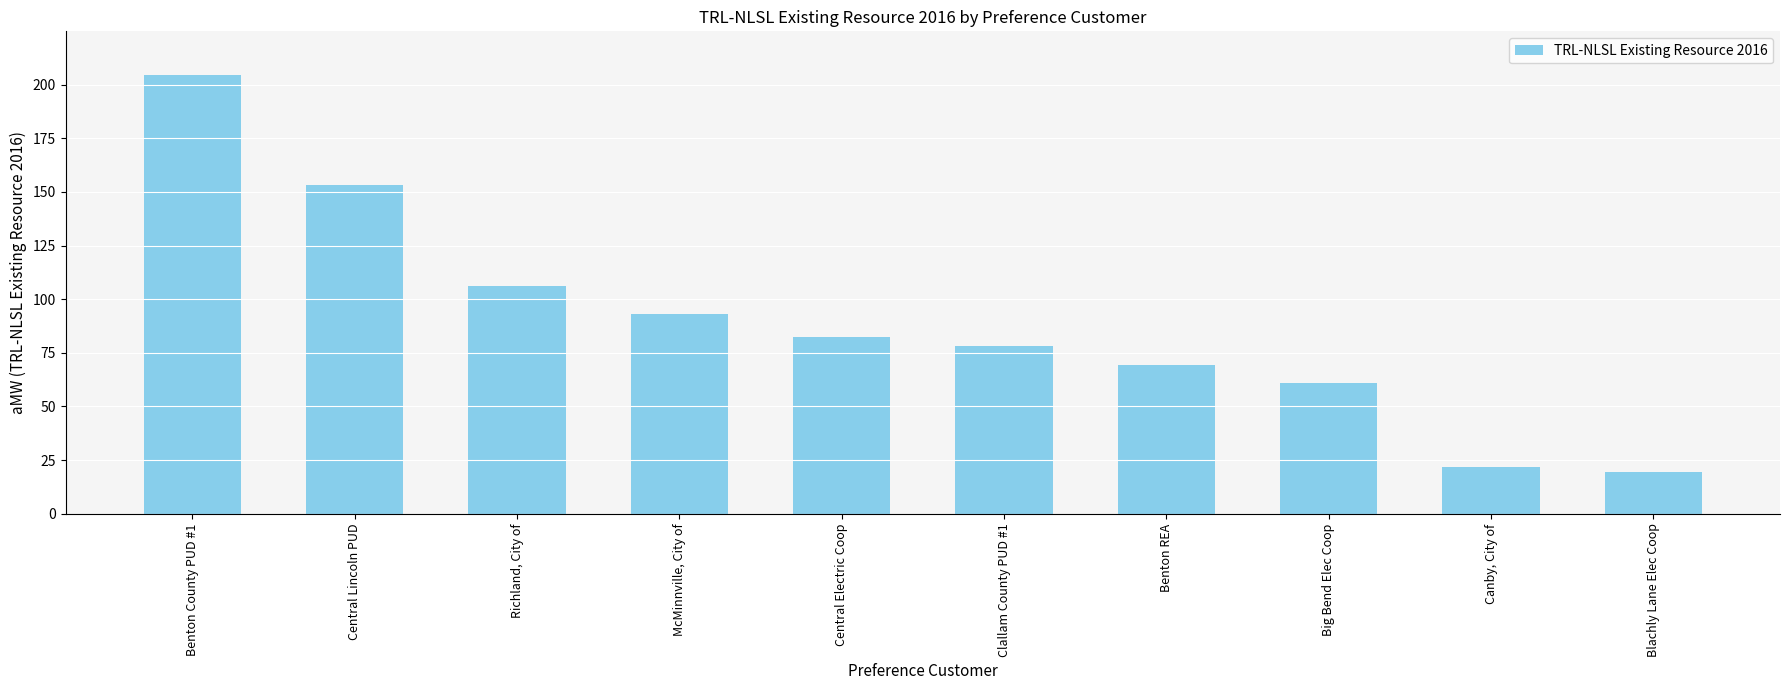

Between McMinnville, City of and Canby, City of, which is larger?

McMinnville, City of